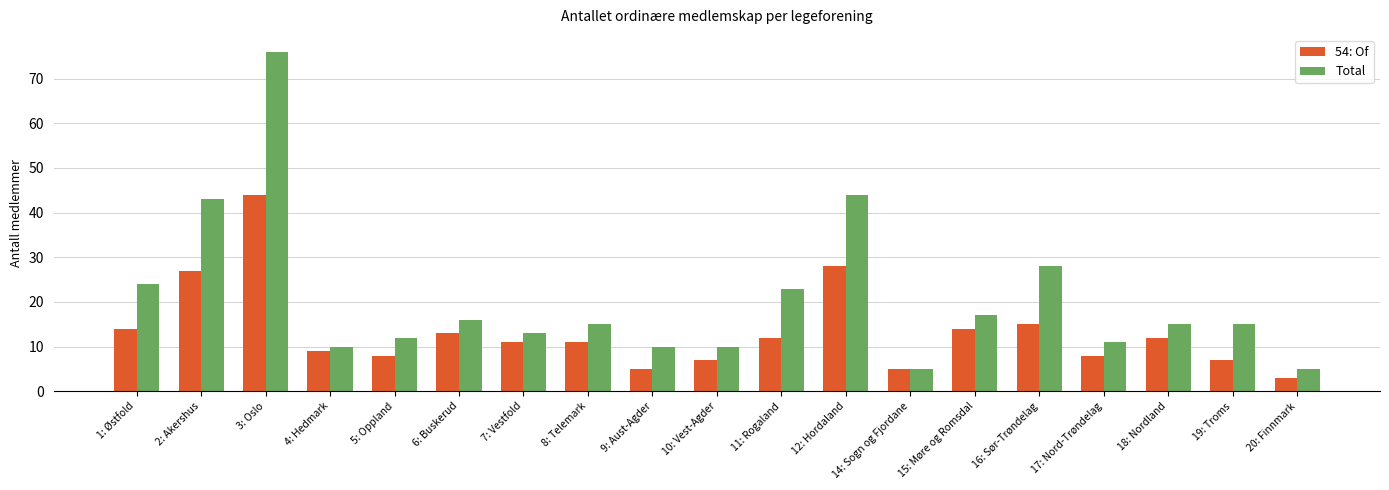

List the series in order of their overall mean, lowest first.

54: Of, Total